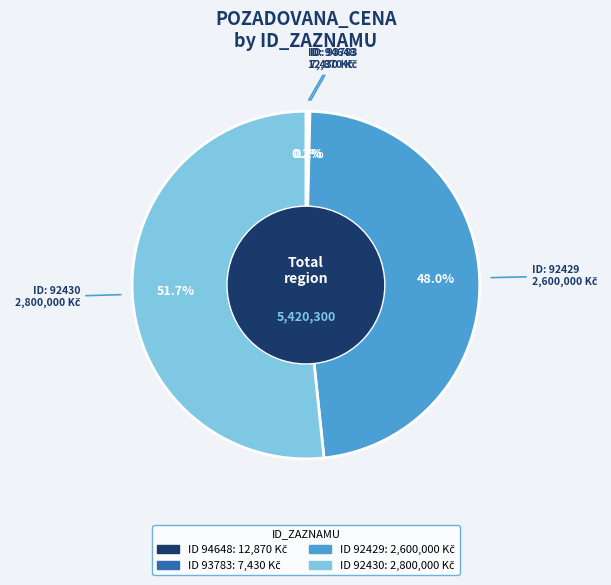

Is there a majority slice in this chart?

Yes